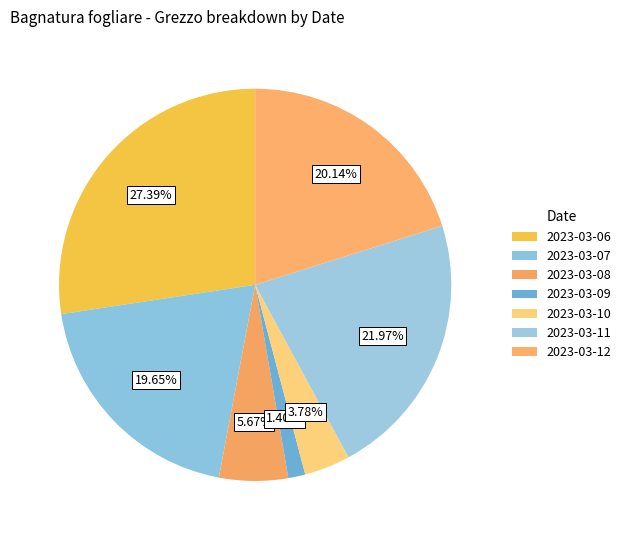

To the nearest percent, what is the difference between the 2023-03-12 and 2023-03-09 slice percentages?

19%